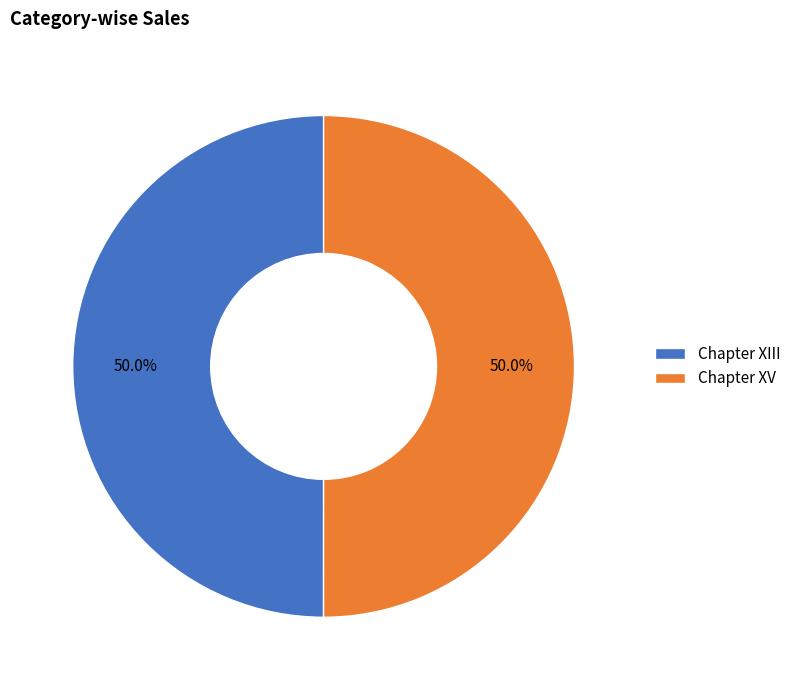

How much of the chart is everything except Chapter XIII?

50.0%